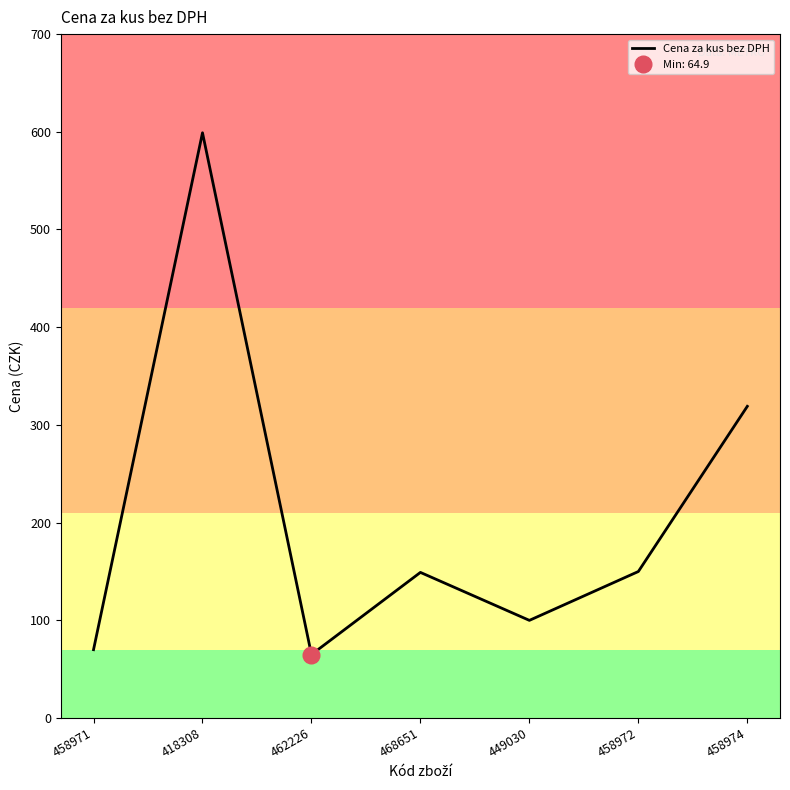

What position from the right is 458974?

1